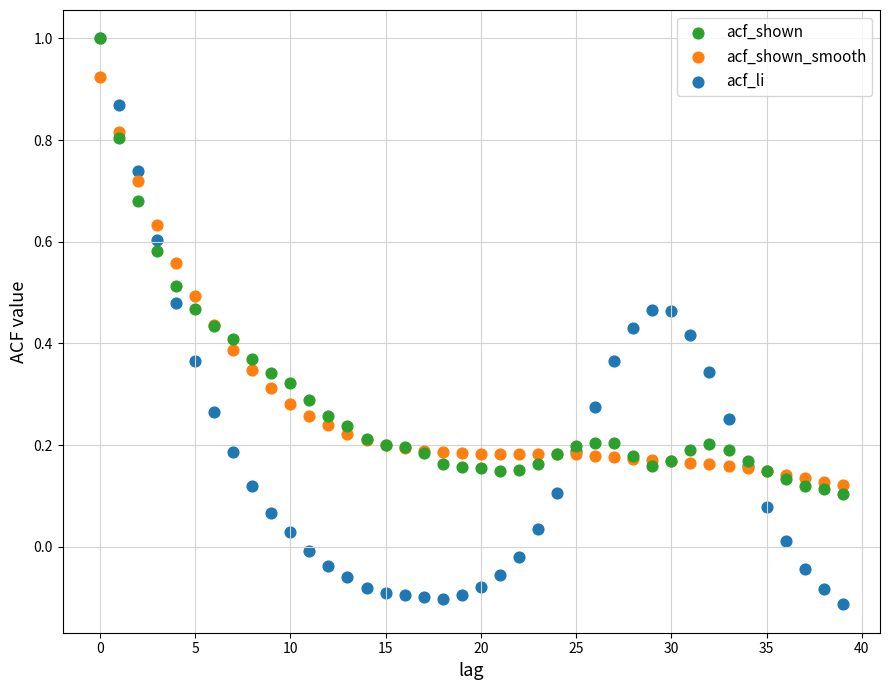

What are all the series names shown in the legend?

acf_shown, acf_shown_smooth, acf_li